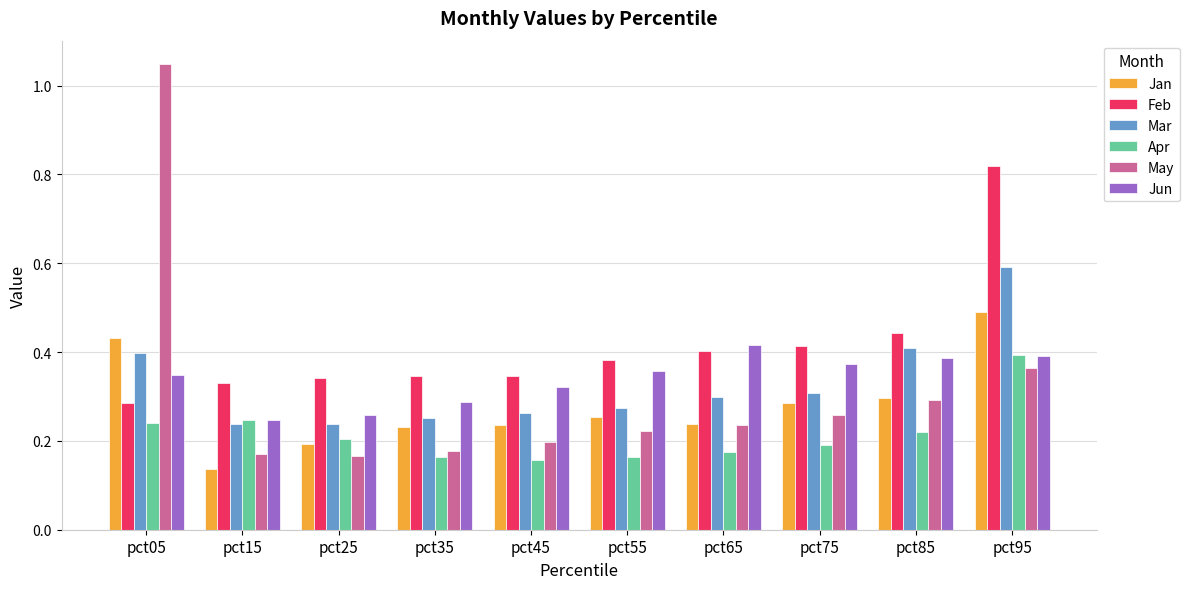

At which label does Jan reach its minimum?

pct15